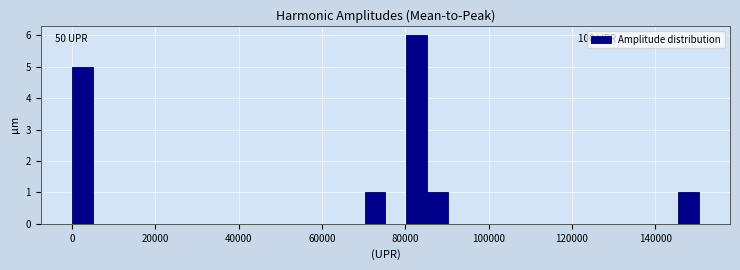

Around what value on the x-axis is the tallest bar? Give the approximate position of its centre, as read against the axis.

82000